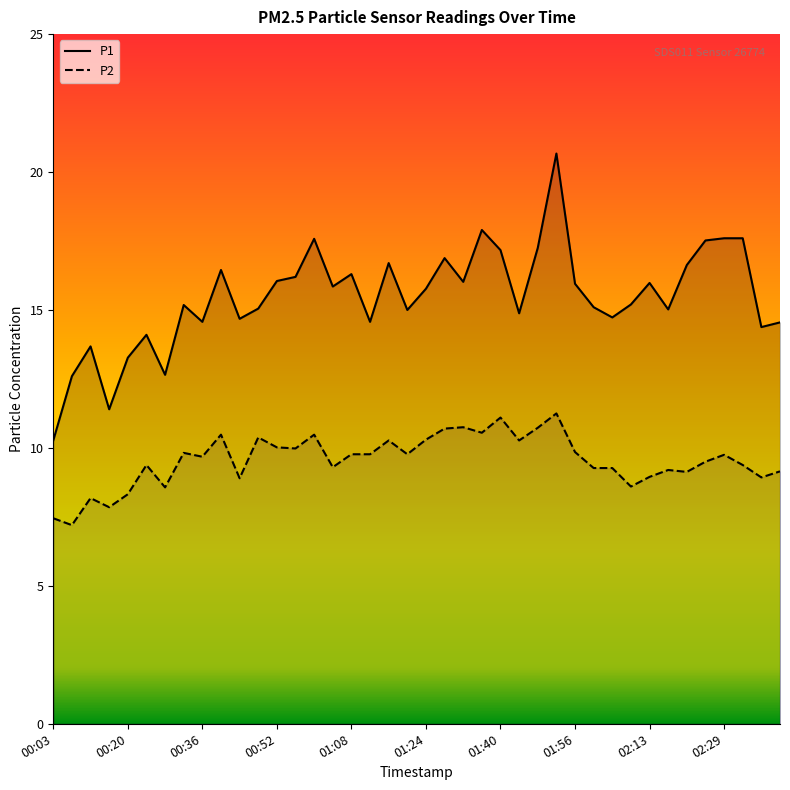

Rank the series by their average value, from lowest to highest.

P2, P1